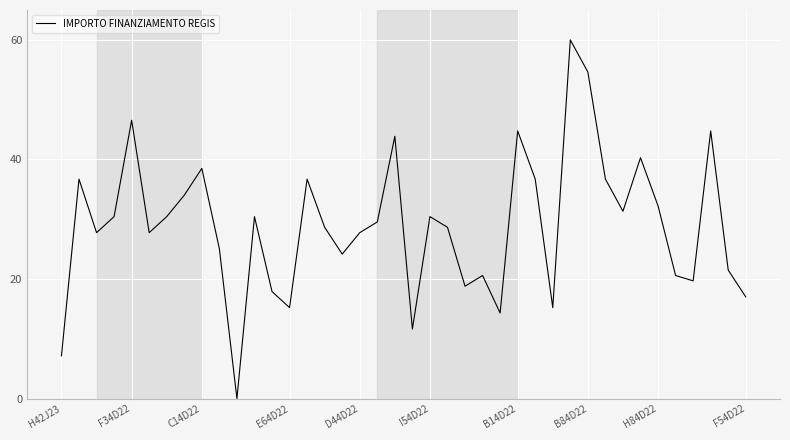

What is the difference between the maximum and minimum values?

60.0